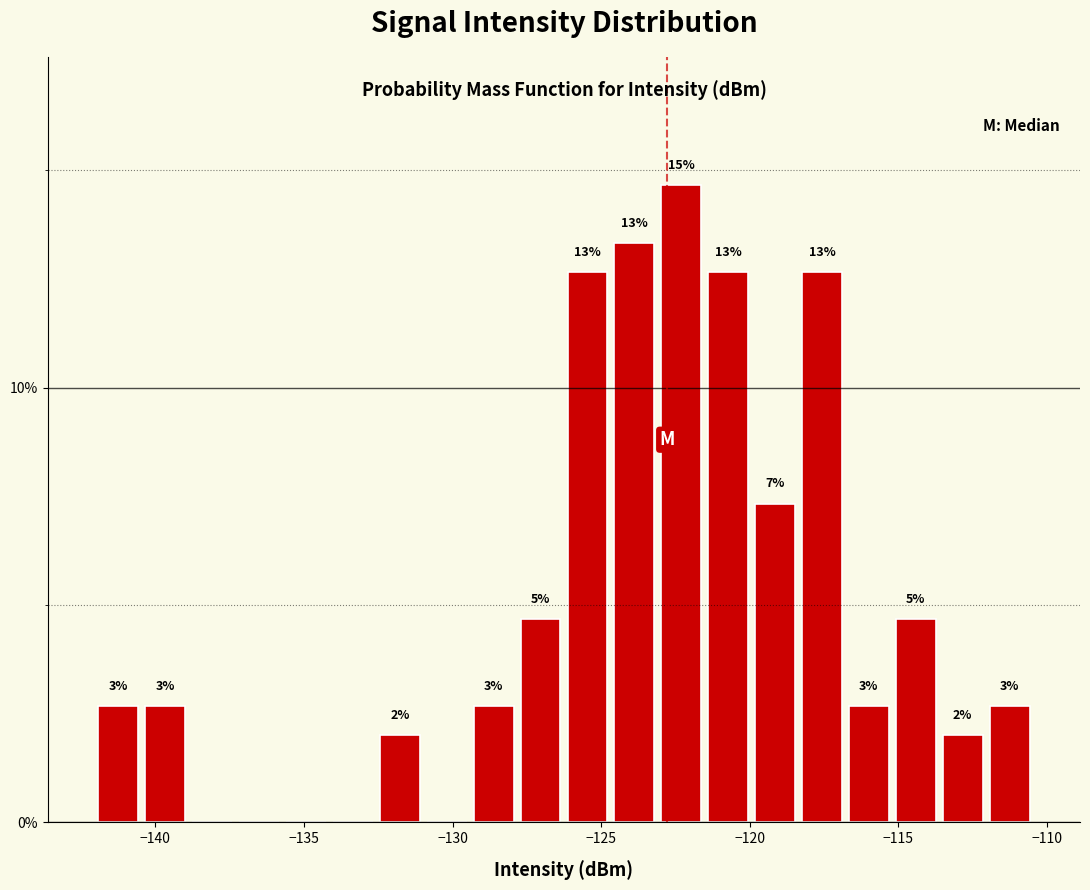

Around what value on the x-axis is the tallest bar? Give the approximate position of its centre, as read against the axis.

-122.5